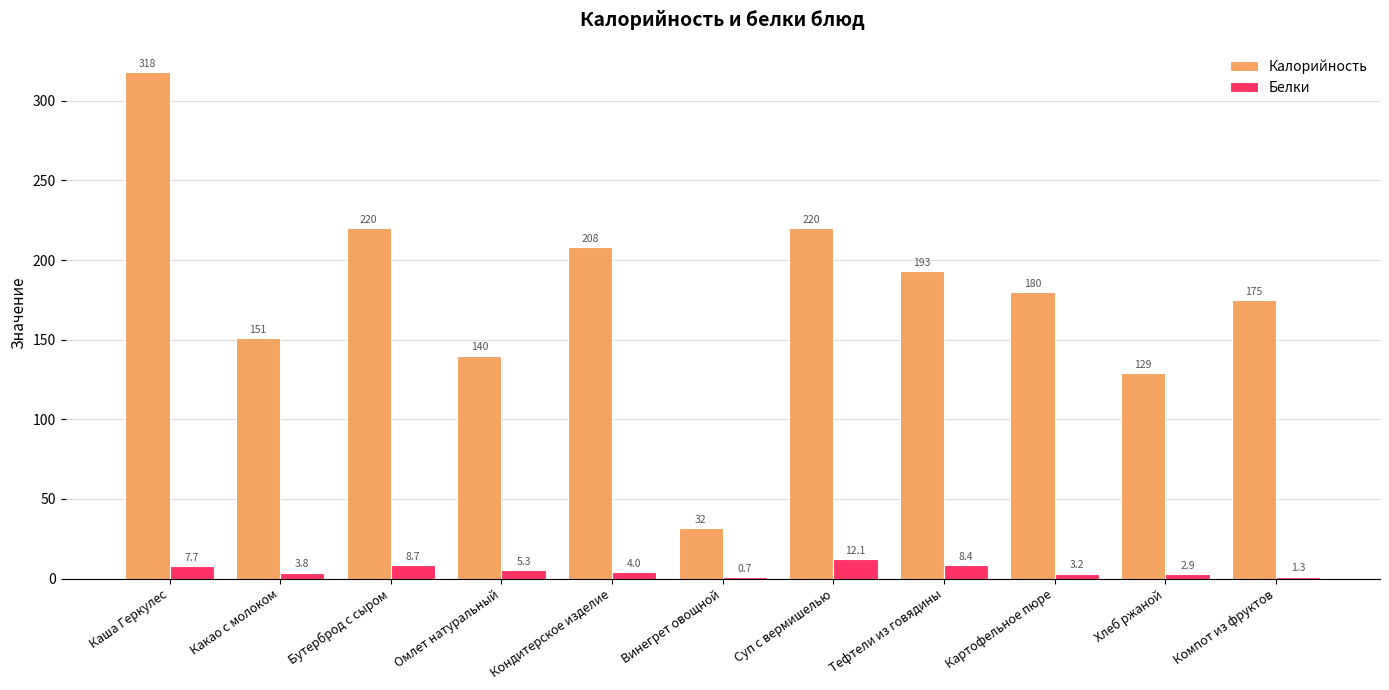

What is the average value of the Калорийность series?

178.7